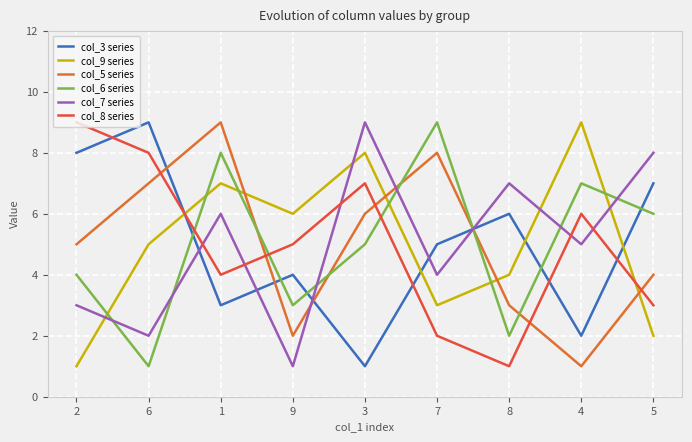

At 6, list the series in order from smallest to largest.

col_6 series, col_7 series, col_9 series, col_5 series, col_8 series, col_3 series